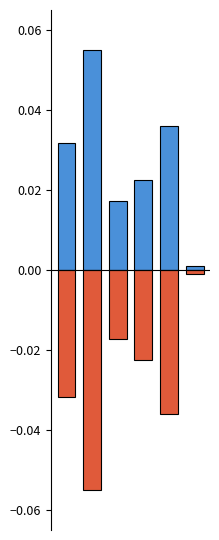

Which category has the lowest value across all series?

1